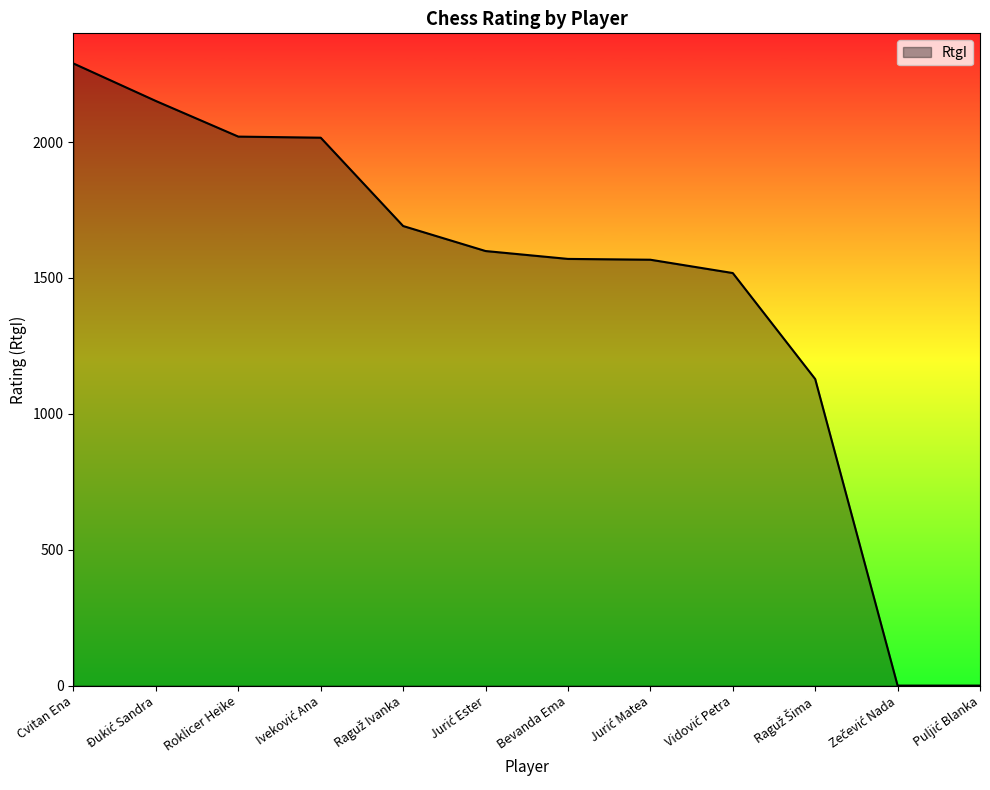

What is the difference between the maximum and minimum values?

2289